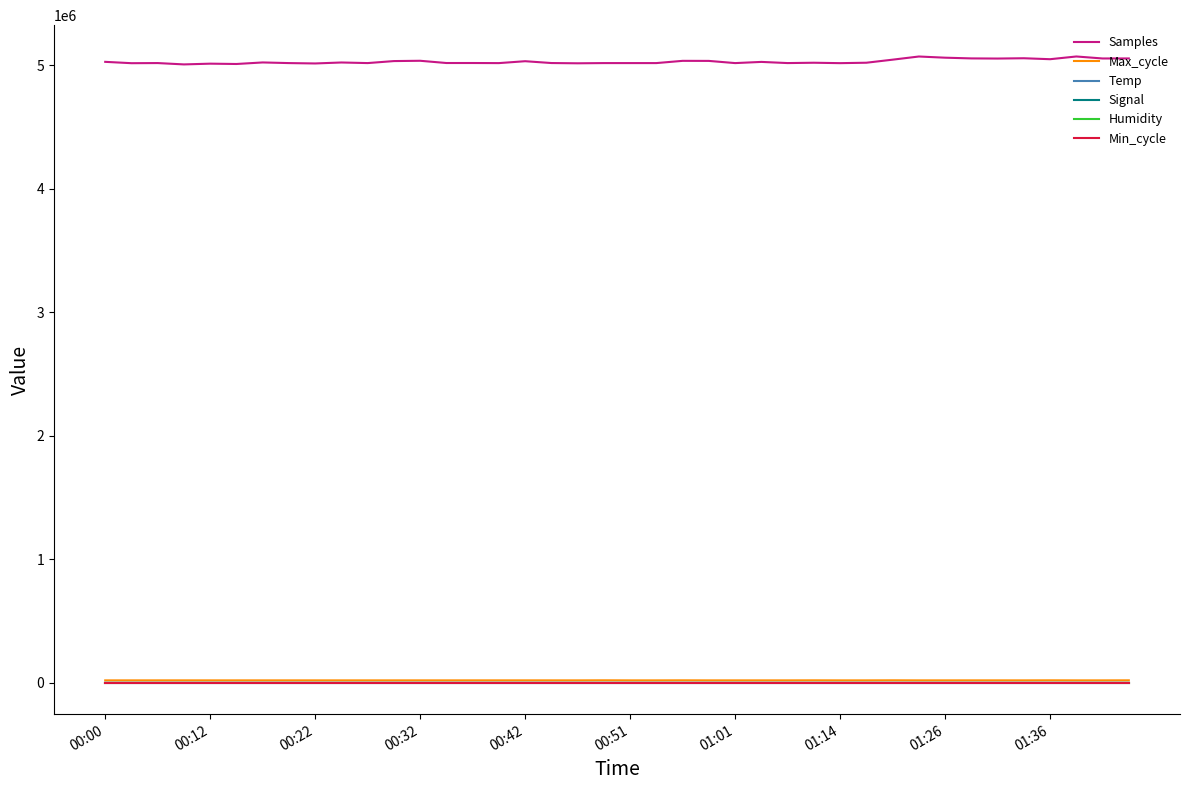

True or false: Samples and Humidity intersect in this chart.

False